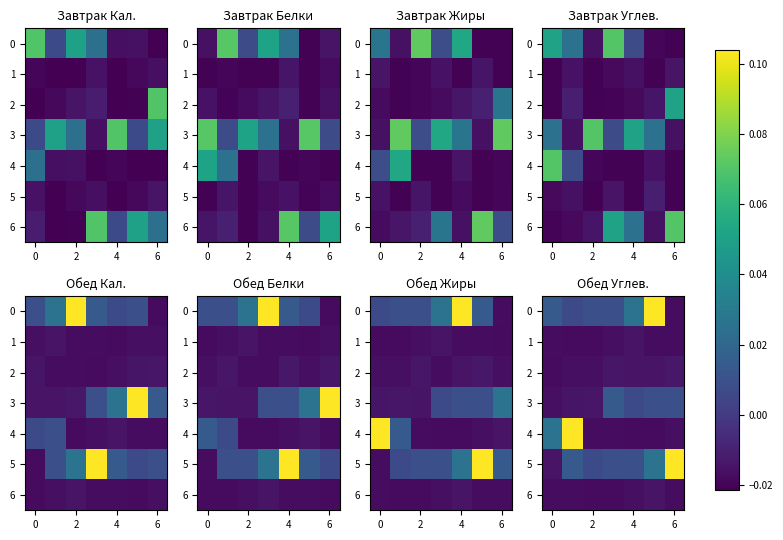

Count the number of data series in this chart.

7